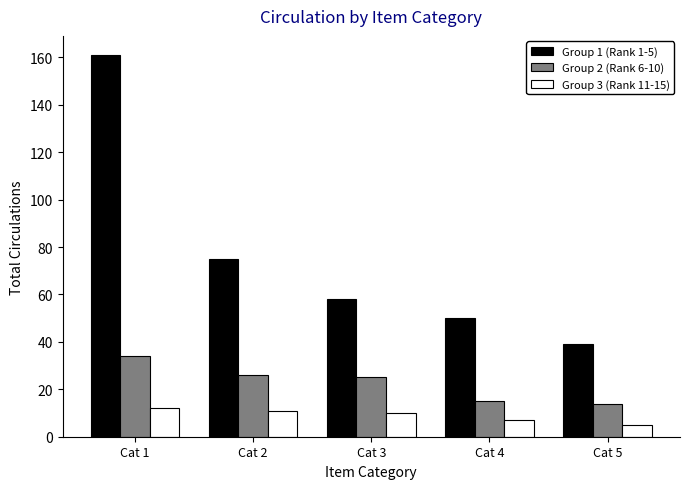

Rank the series by their maximum value, from highest to lowest.

Group 1 (Rank 1-5), Group 2 (Rank 6-10), Group 3 (Rank 11-15)